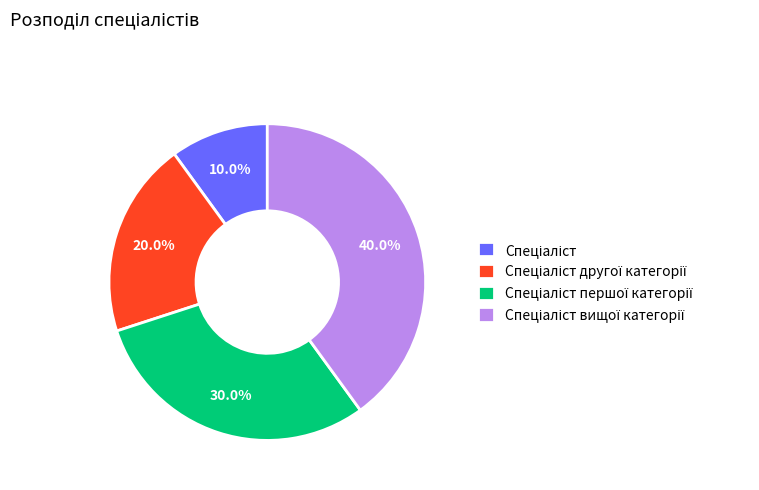

Is there any slice that represents more than half of the pie?

No